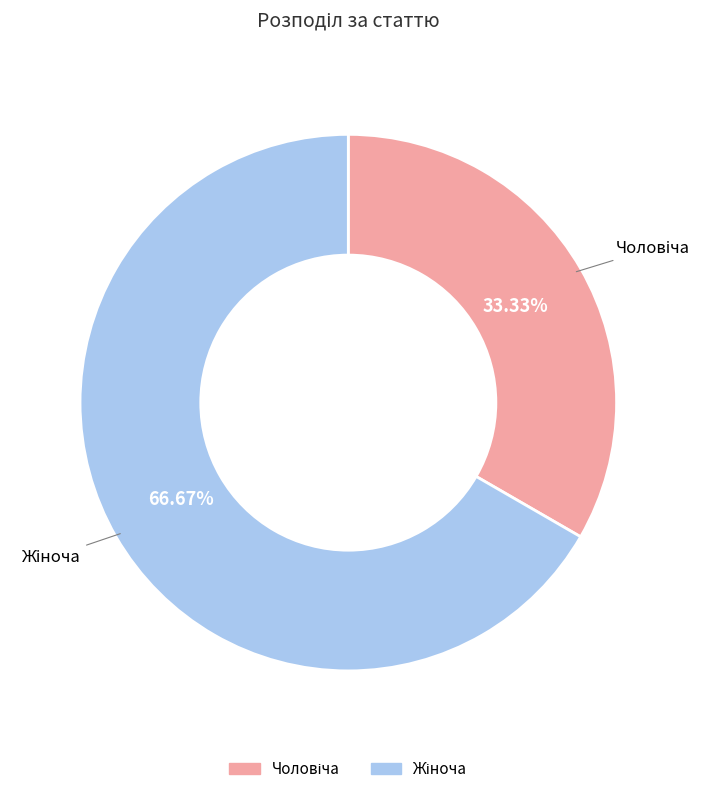

Does any single category account for the majority?

Yes